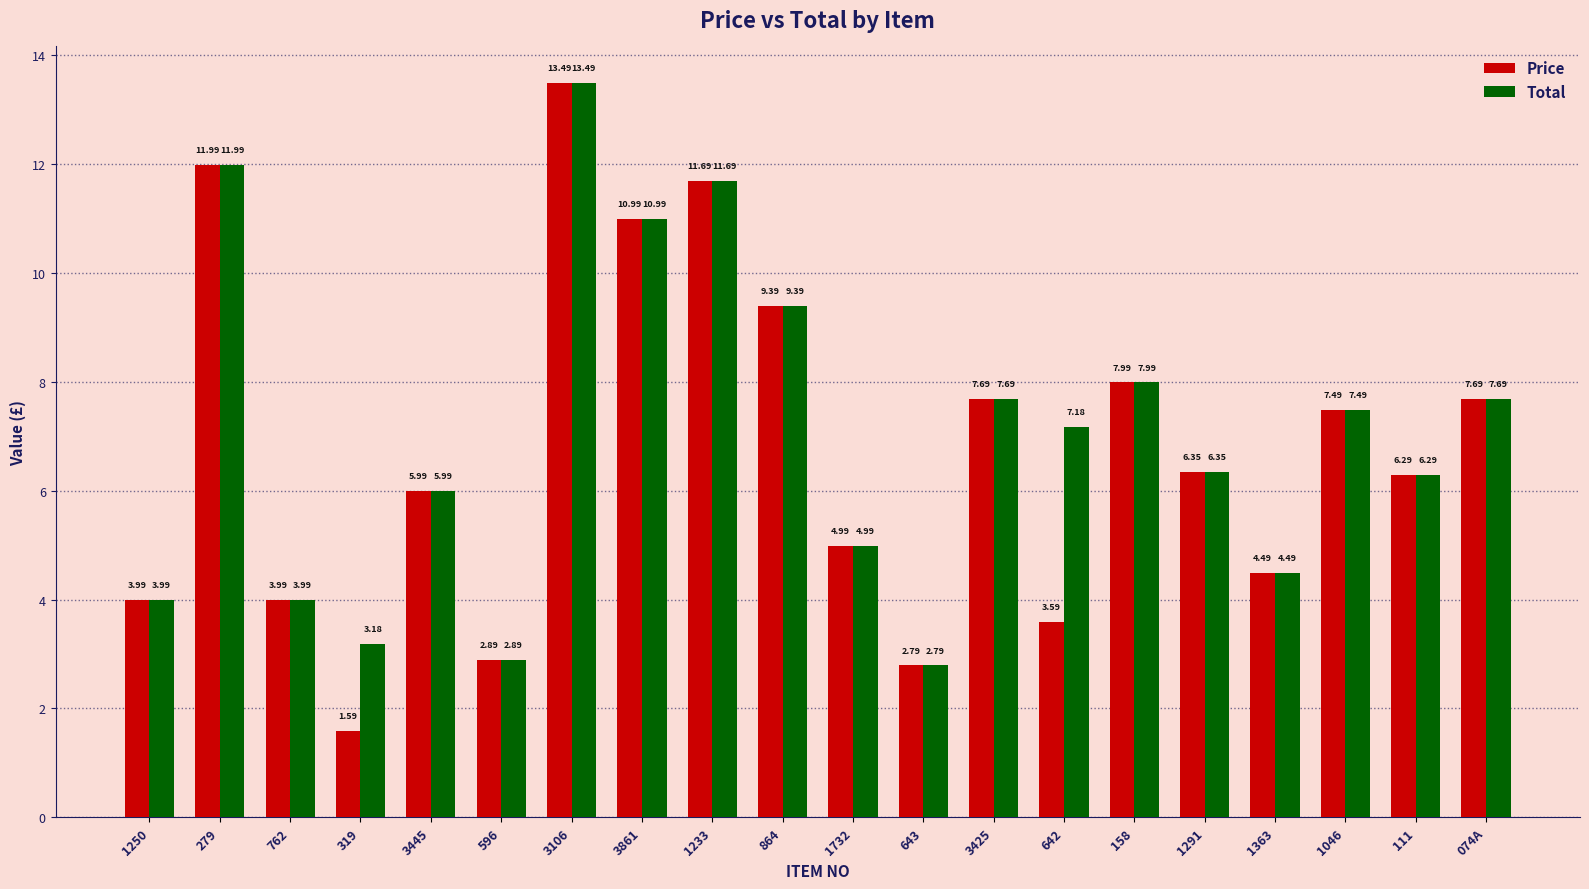

What is the sum of the Total values at 111 and 074A?

14.0